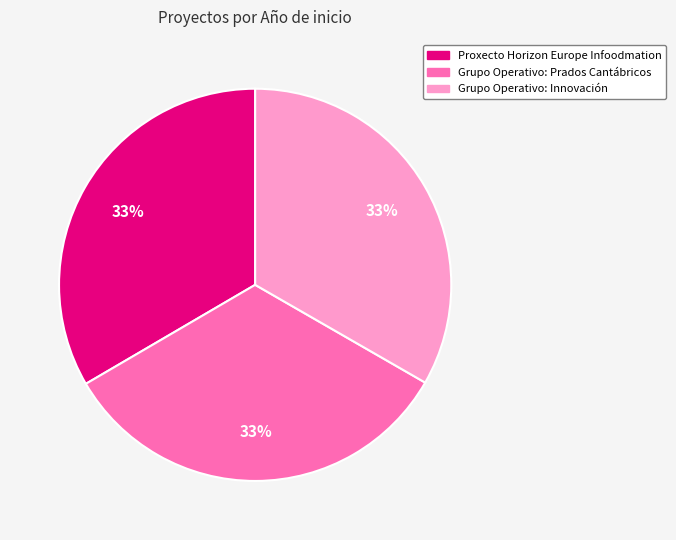

Count the number of slices in the pie.

3